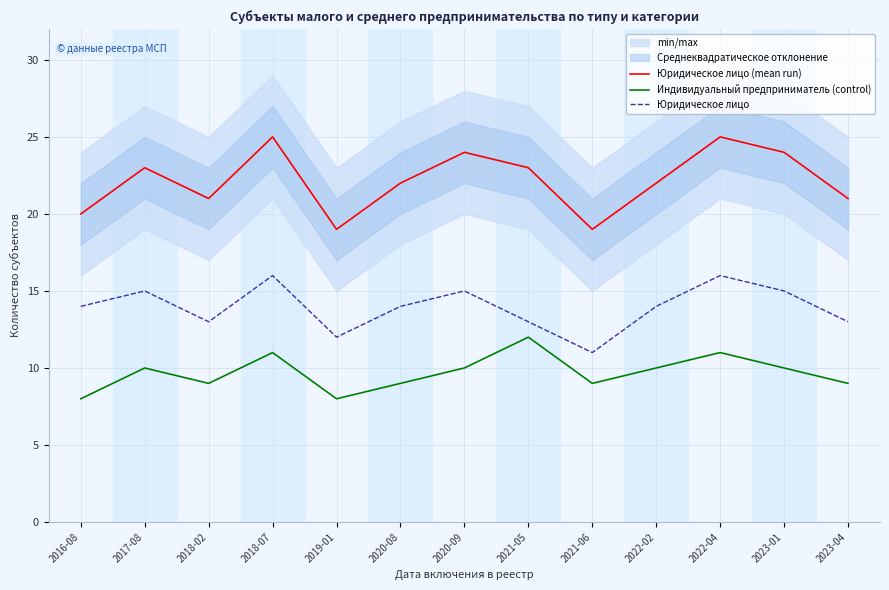

Where is the first local minimum for Юридическое лицо?

2018-02